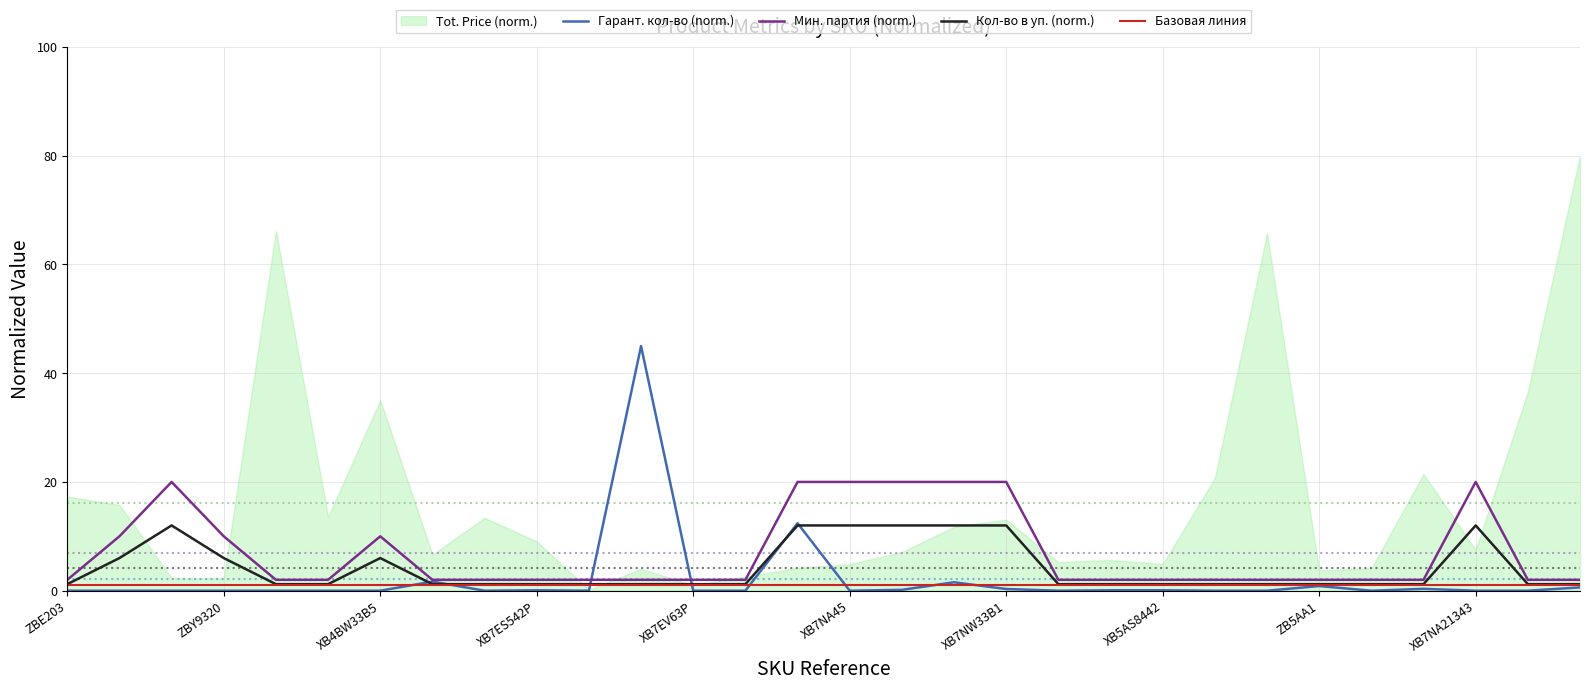

What is the difference between the maximum and minimum values in the Мин. партия (norm.) series?

18.0